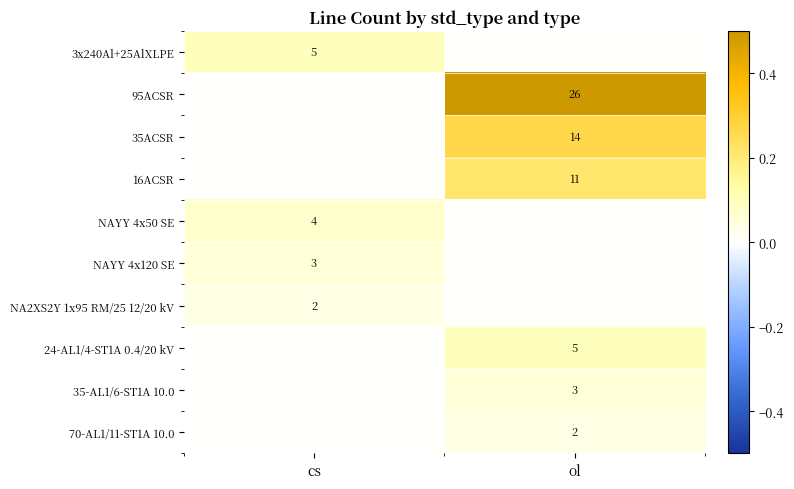

The 35-AL1/6-ST1A 10.0 series shows 3 at ol. True or false?

True